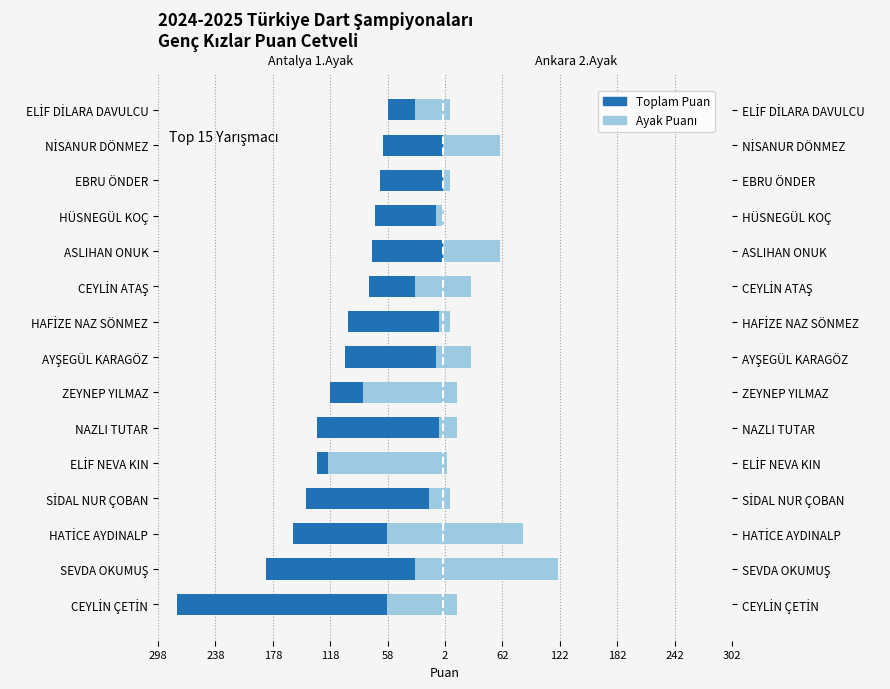

The Ankara 2. Ayak 1. Tur series shows 22 at NAZLI TUTAR. True or false?

False